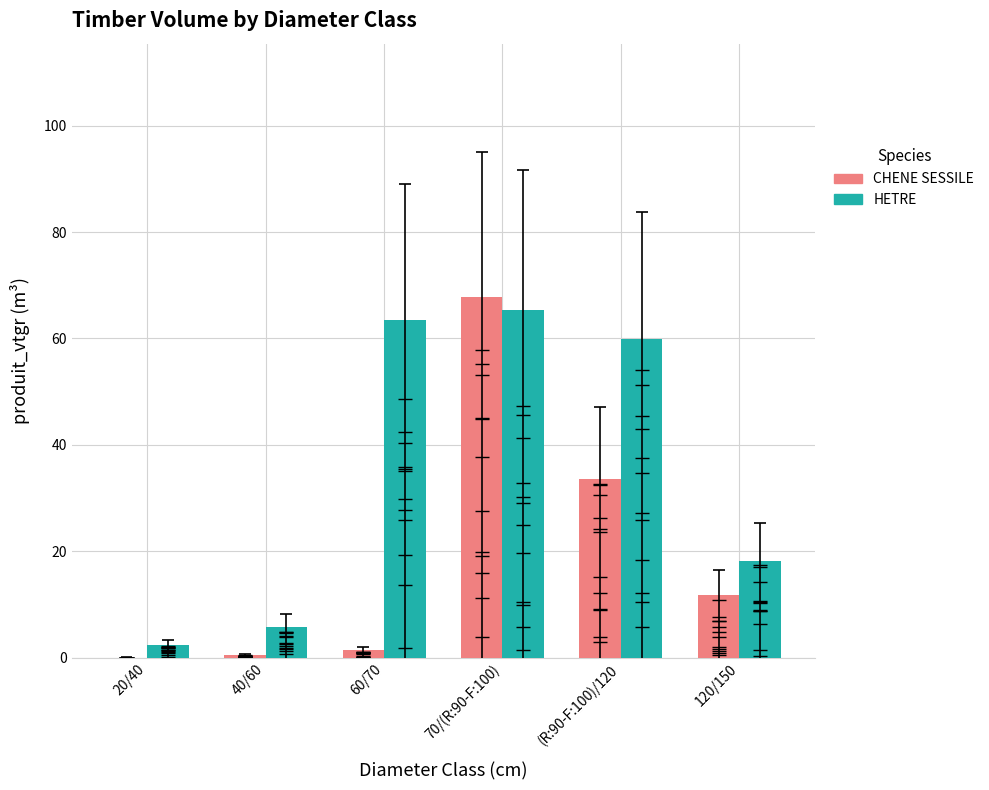

At 20/40, list the series in order from largest to smallest.

HETRE, CHENE SESSILE